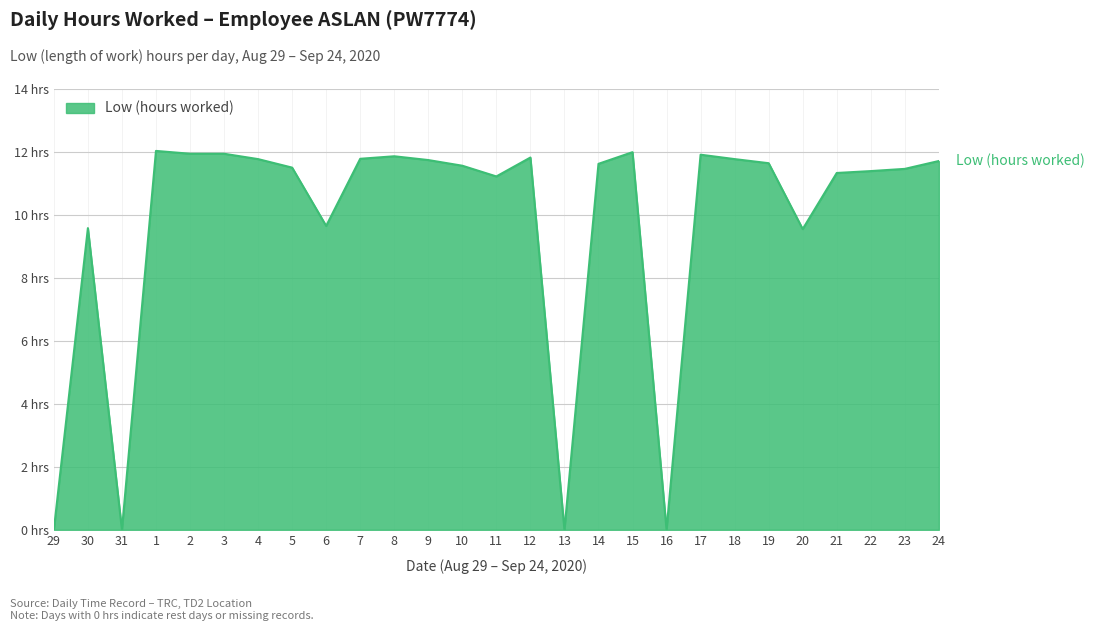

What is the difference between the second highest and second lowest values?

12.0